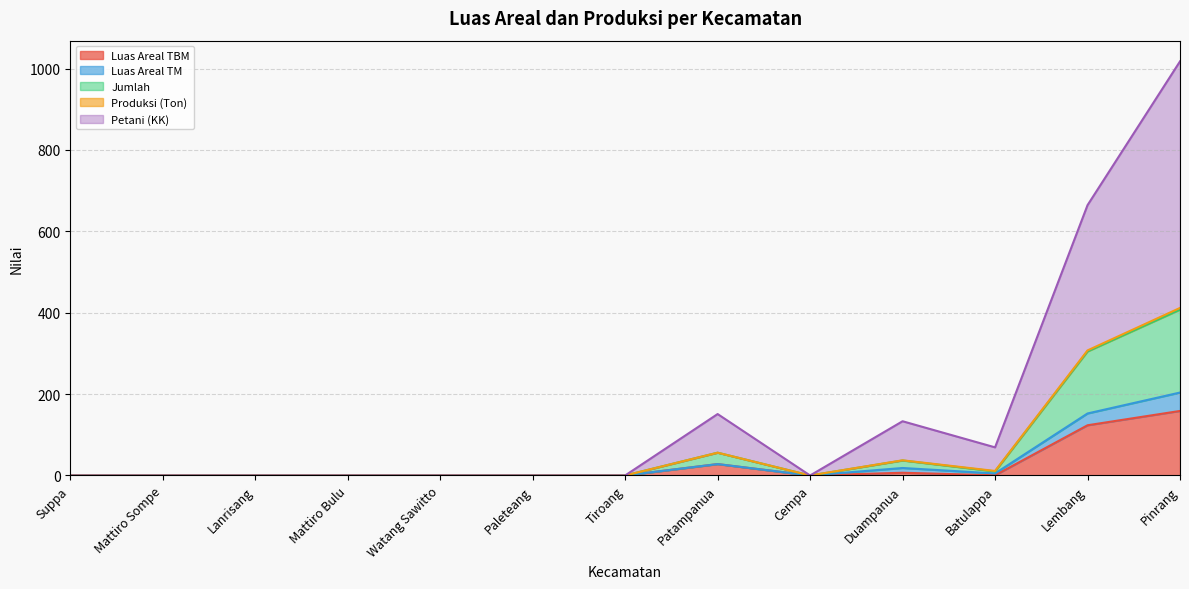

Which category has the lowest value across all series?

Suppa